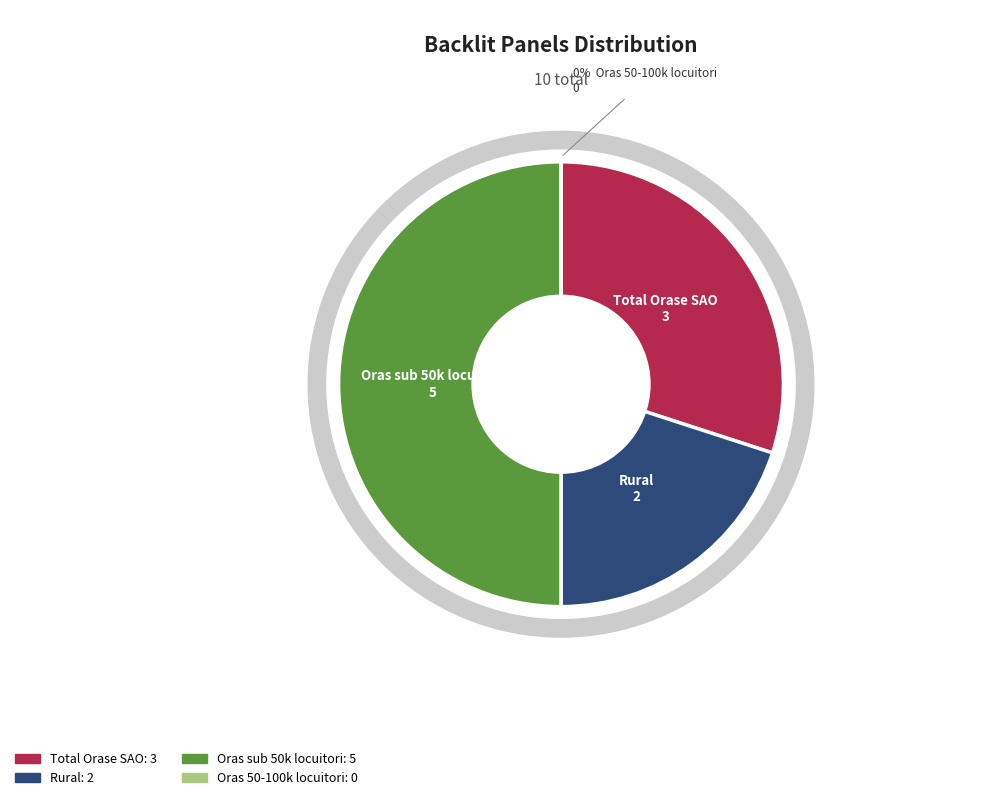

The Total Orase SAO slice represents 30% of the pie. True or false?

True